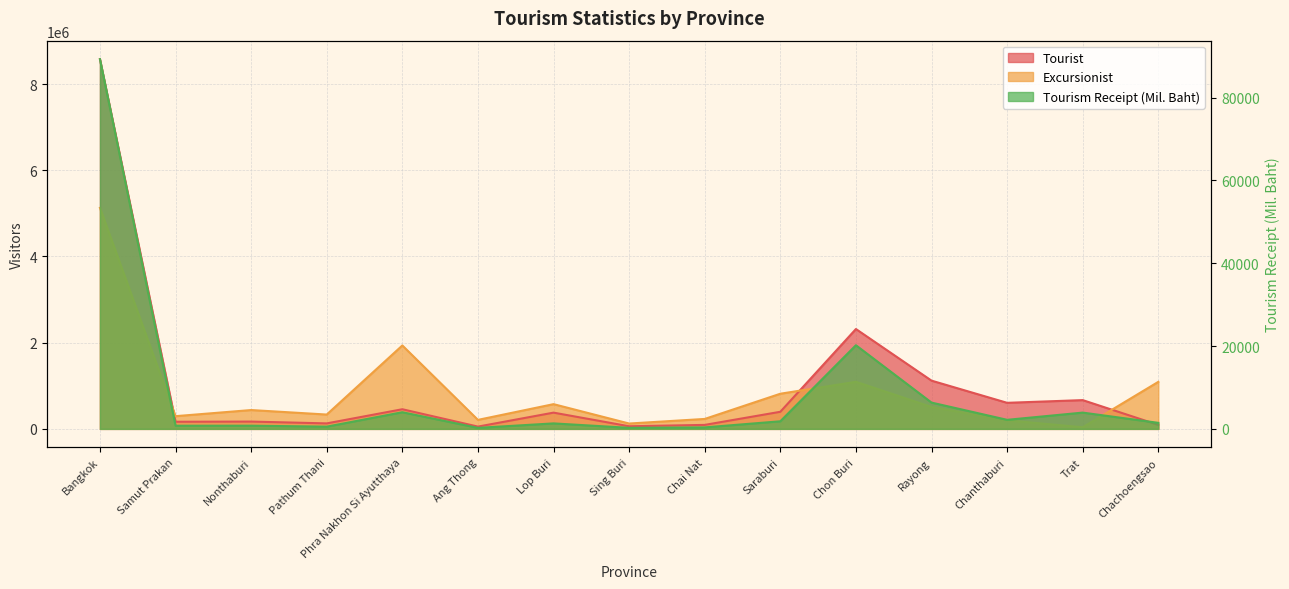

Which category has the highest value in the Tourist series?

Bangkok